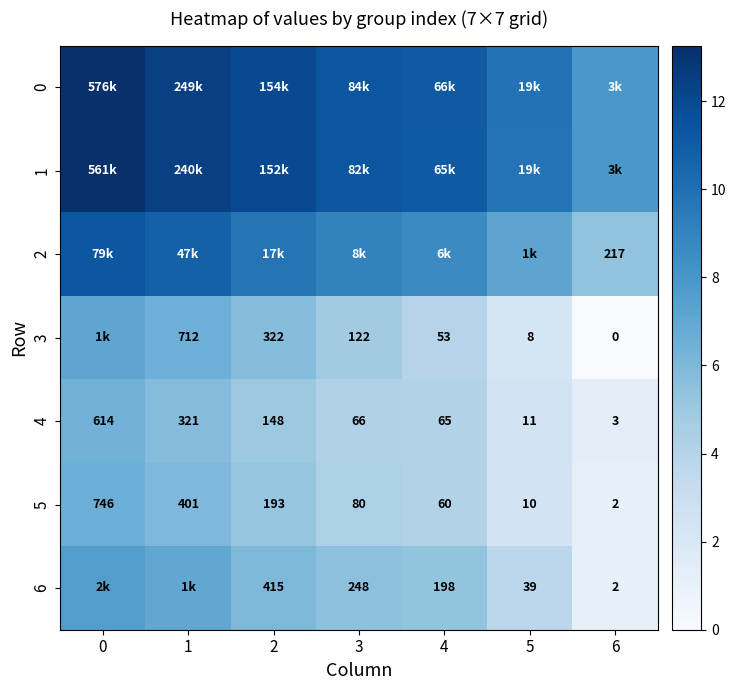

At how many categories does at least one series exceed 6?

7